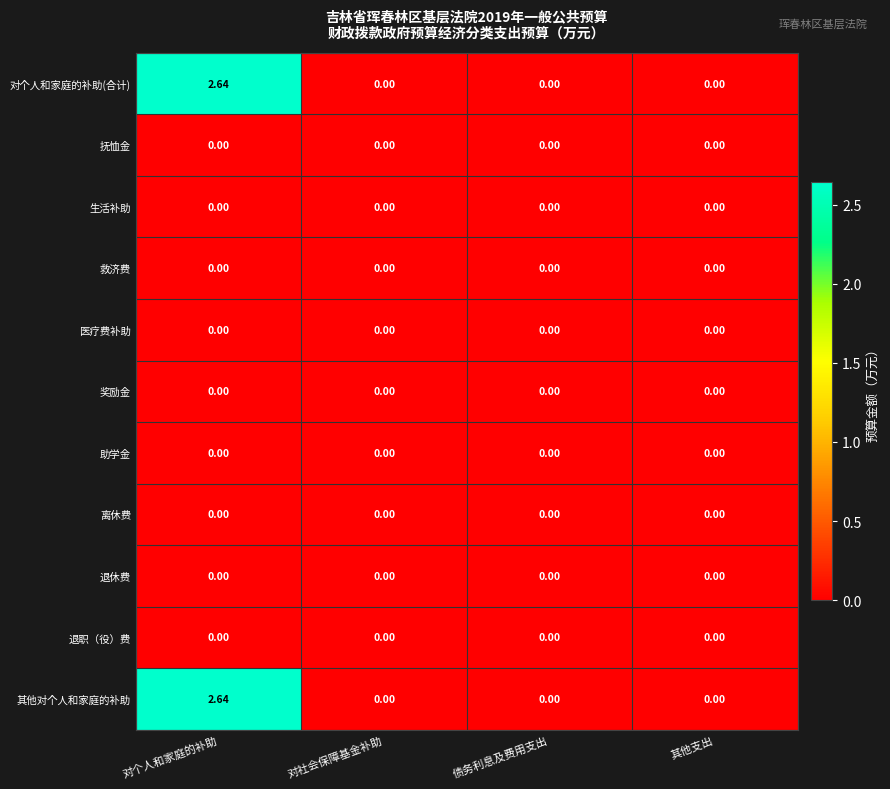

At which category is the sum across all series the highest?

对个人和家庭的补助